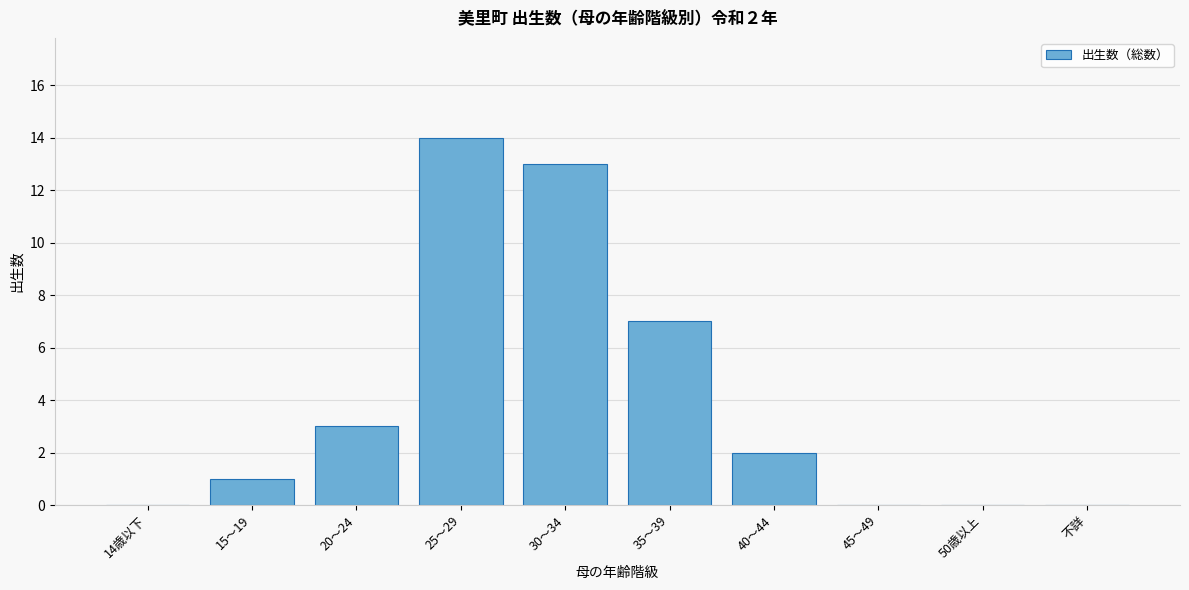

Reading right to left, list all the values displayed in this chart.

不詳=0	50歳以上=0	45～49=0	40～44=2	35～39=7	30～34=13	25～29=14	20～24=3	15～19=1	14歳以下=0